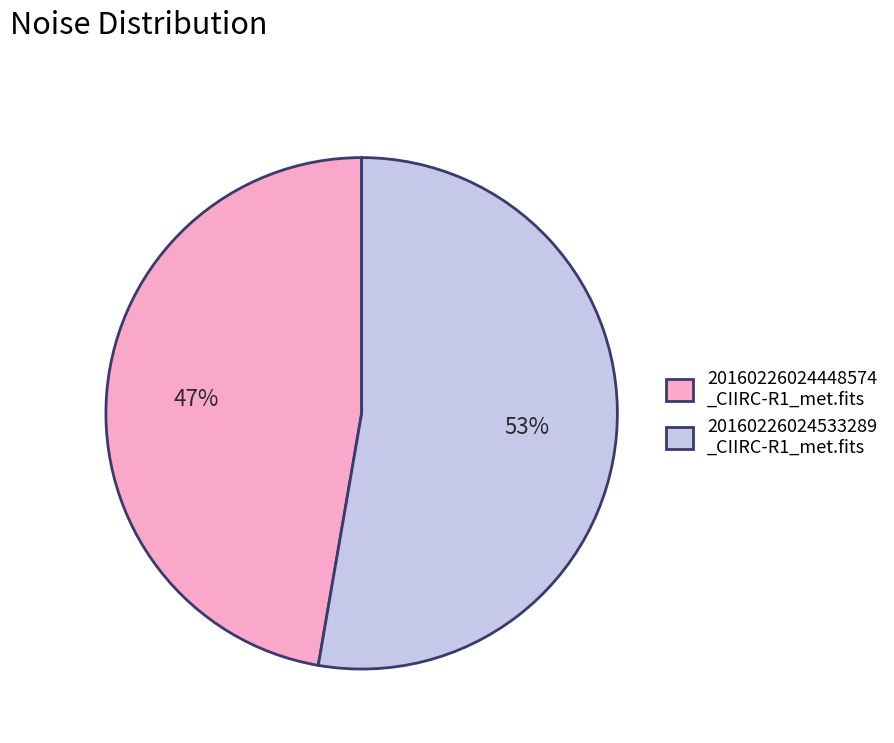

Approximately how many times larger is the value at 20160226024533289 _CIIRC-R1_met.fits compared to 20160226024448574 _CIIRC-R1_met.fits?

1.1